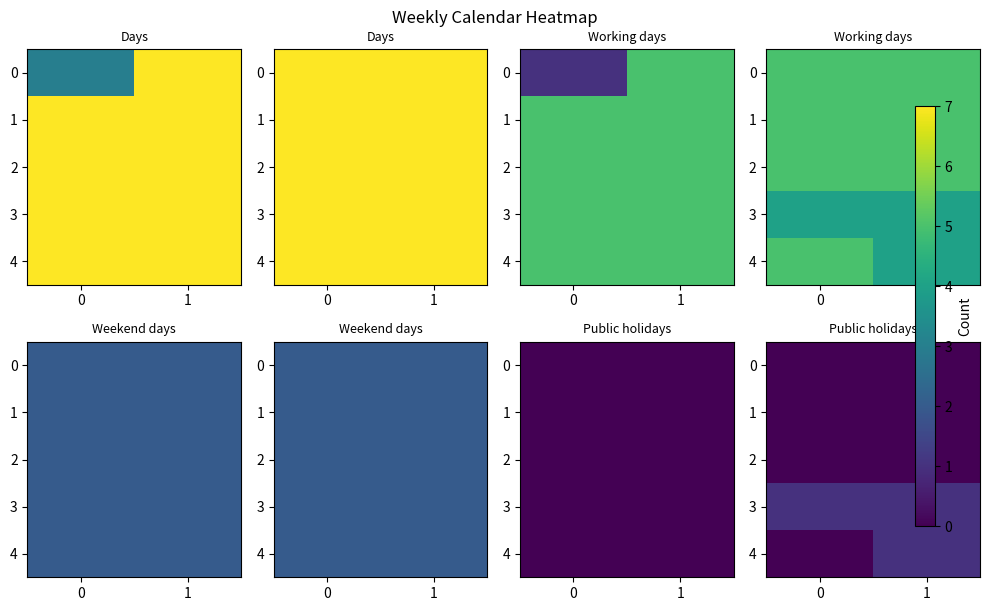

The 4 series shows 2 at 1. True or false?

False